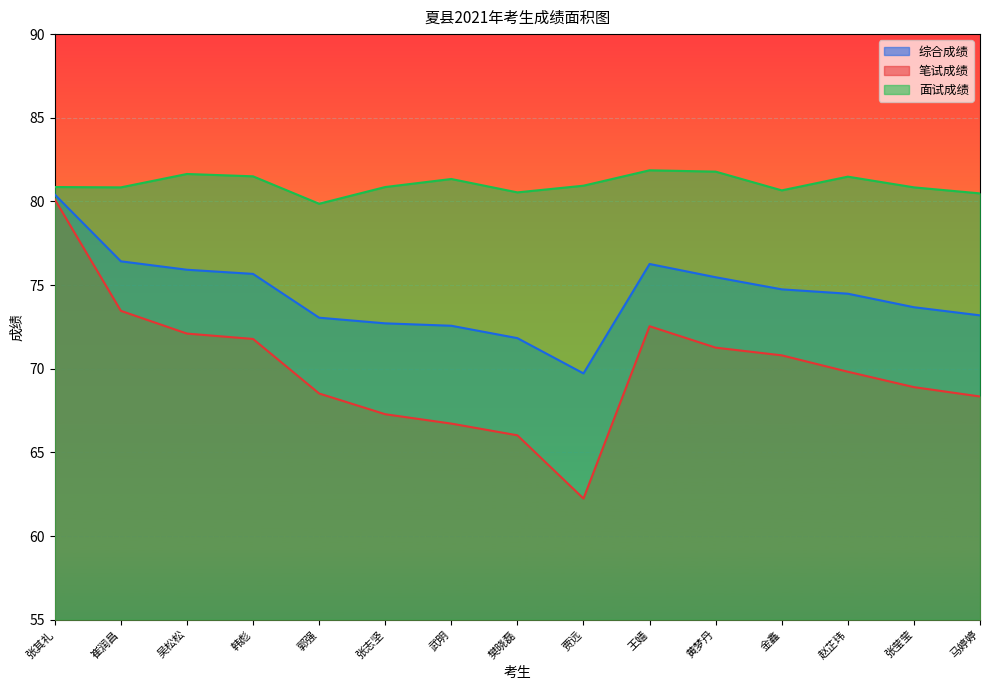

At which label is 笔试成绩 closest to 71?

金鑫